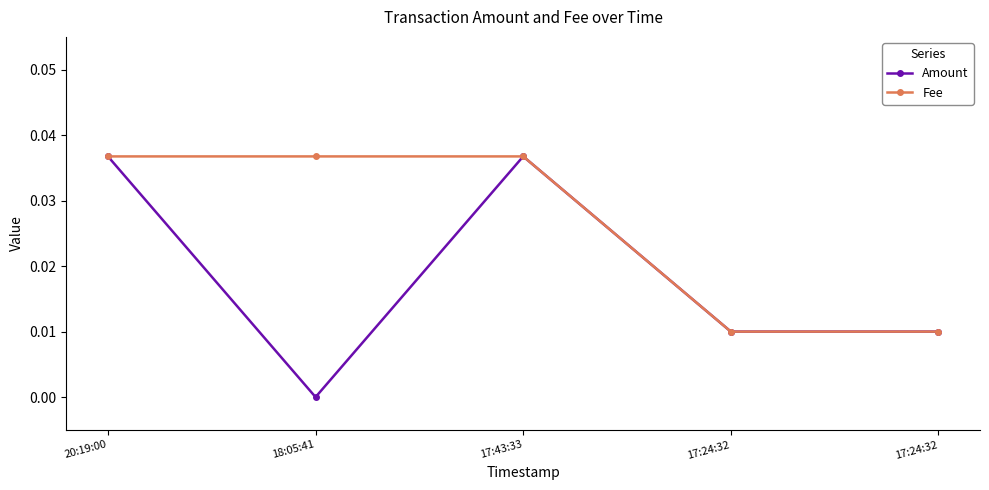

Which category has the lowest value in the Amount series?

18:05:41